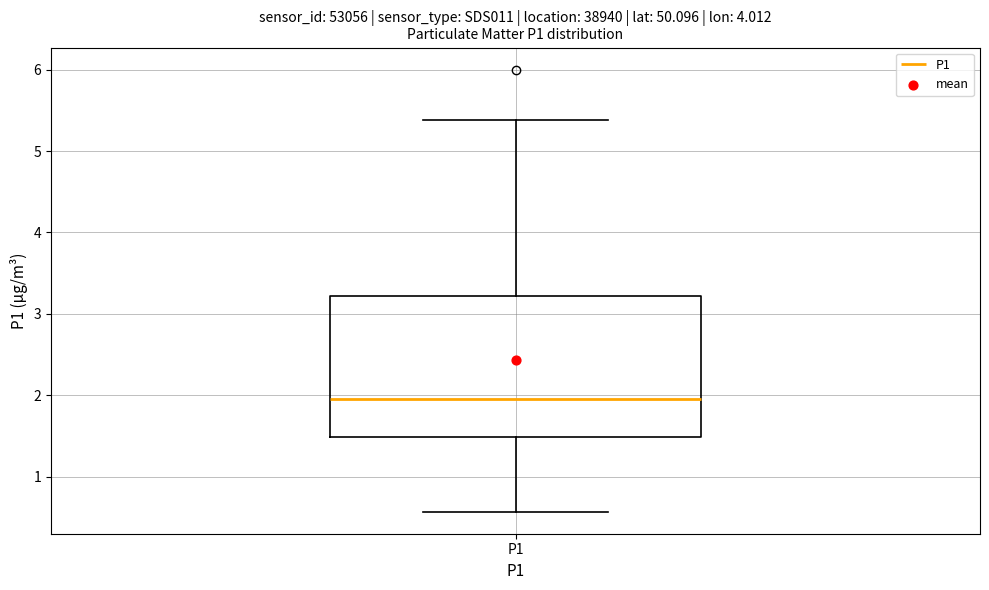

Read this box plot against the y-axis: the position of the median line, the range covered by the box, and the ends of both whiskers. The values are not printed on the chart, so give them approximately, as read against the axis.

median 2.0, box 1.5 to 3.2, whiskers 0.6 to 5.4